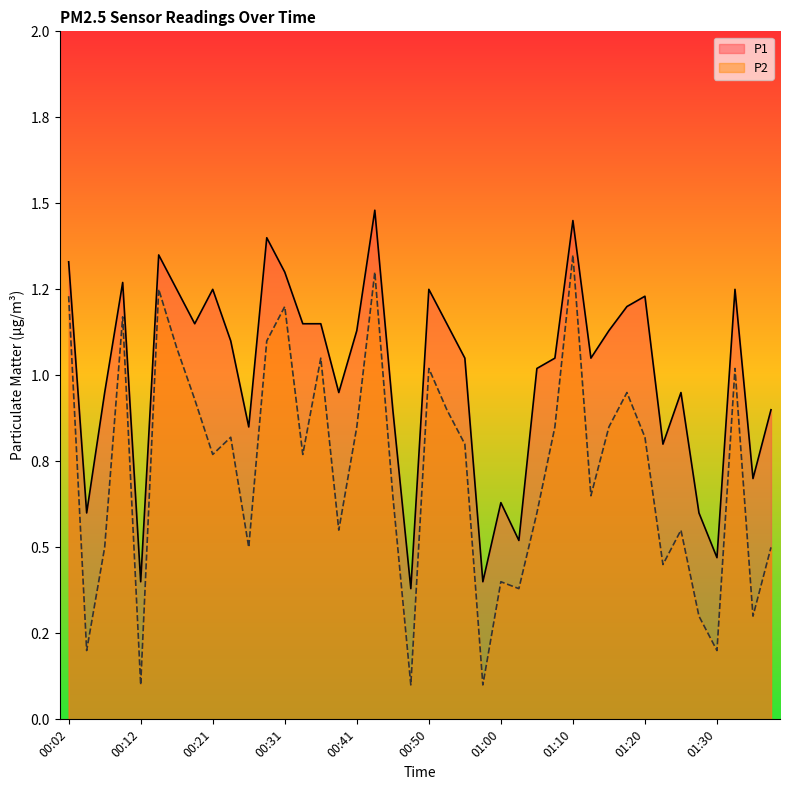

What is the approximate value of P2 at 00:12?

0.1